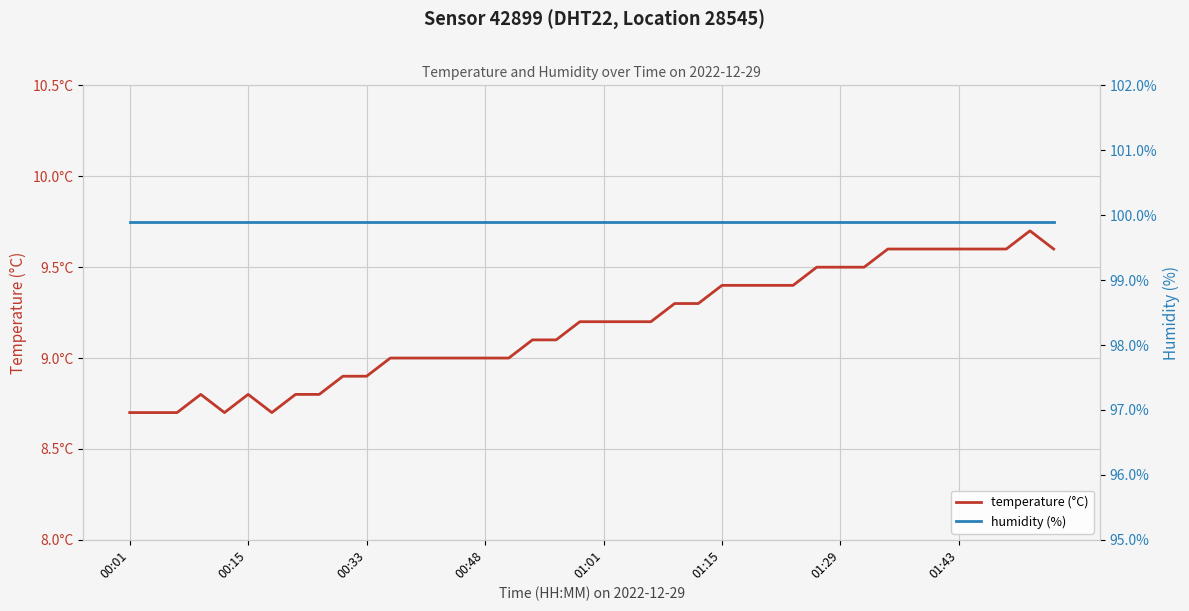

Reading left to right, transcribe all the data shown in this chart.

temperature (°C): 8.7	8.7	8.7	8.8	8.7	8.8	8.7	8.8	8.8	8.9	8.9	9.0	9.0	9.0	9.0	9.0	9.0	9.1	9.1	9.2	9.2	9.2	9.2	9.3	9.3	9.4	9.4	9.4	9.4	9.5	9.5	9.5	9.6	9.6	9.6	9.6	9.6	9.6	9.7	9.6
humidity (%): 99.9	99.9	99.9	99.9	99.9	99.9	99.9	99.9	99.9	99.9	99.9	99.9	99.9	99.9	99.9	99.9	99.9	99.9	99.9	99.9	99.9	99.9	99.9	99.9	99.9	99.9	99.9	99.9	99.9	99.9	99.9	99.9	99.9	99.9	99.9	99.9	99.9	99.9	99.9	99.9